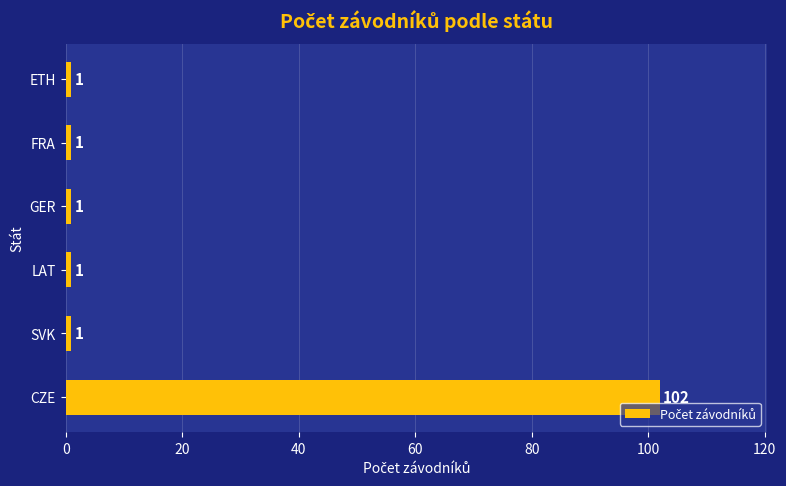

What is the sum of all values?

107